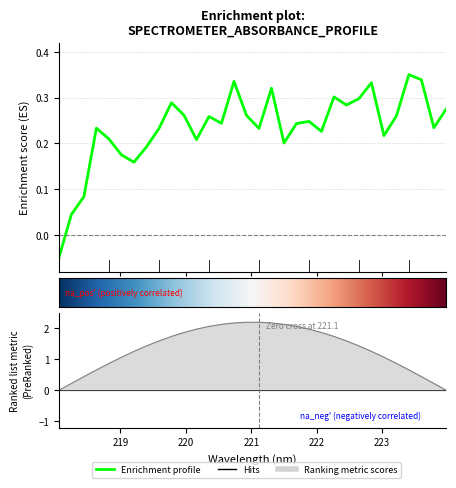

How many interior local peaks (higher than both neighbors) does the data have?

9